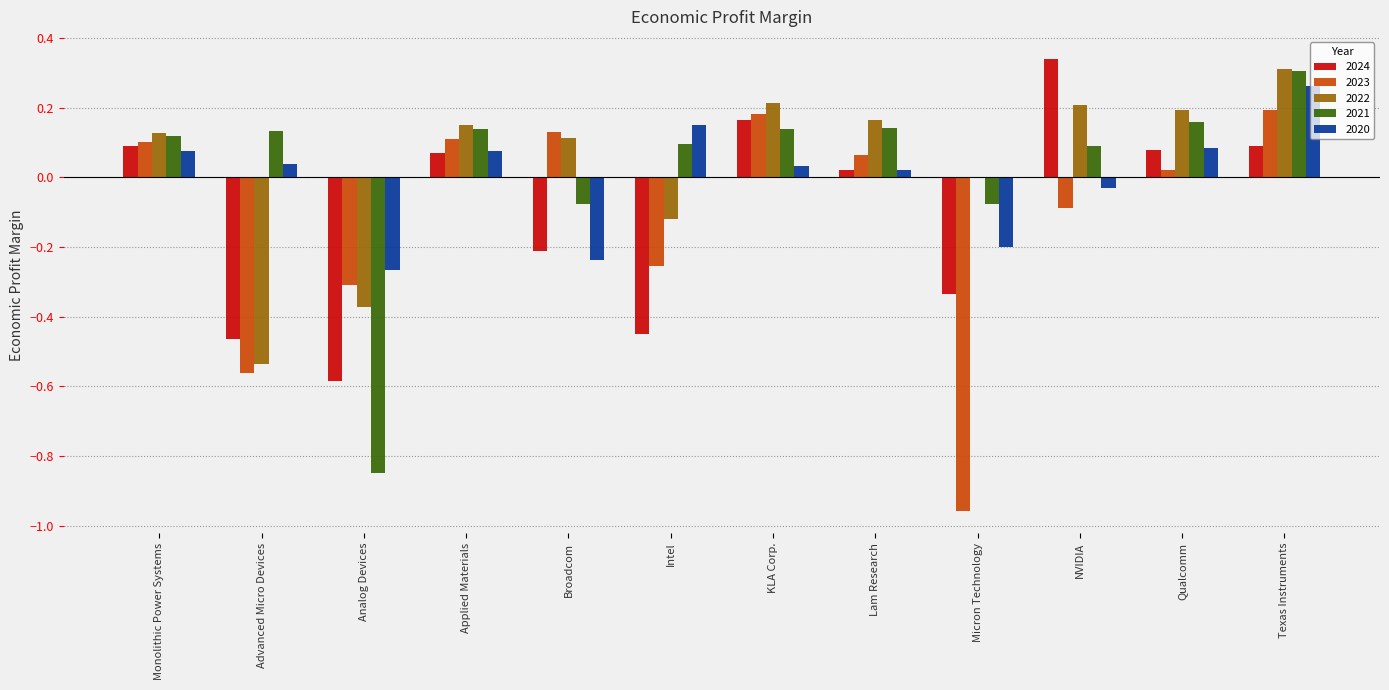

How many categories are shown in the chart?

12